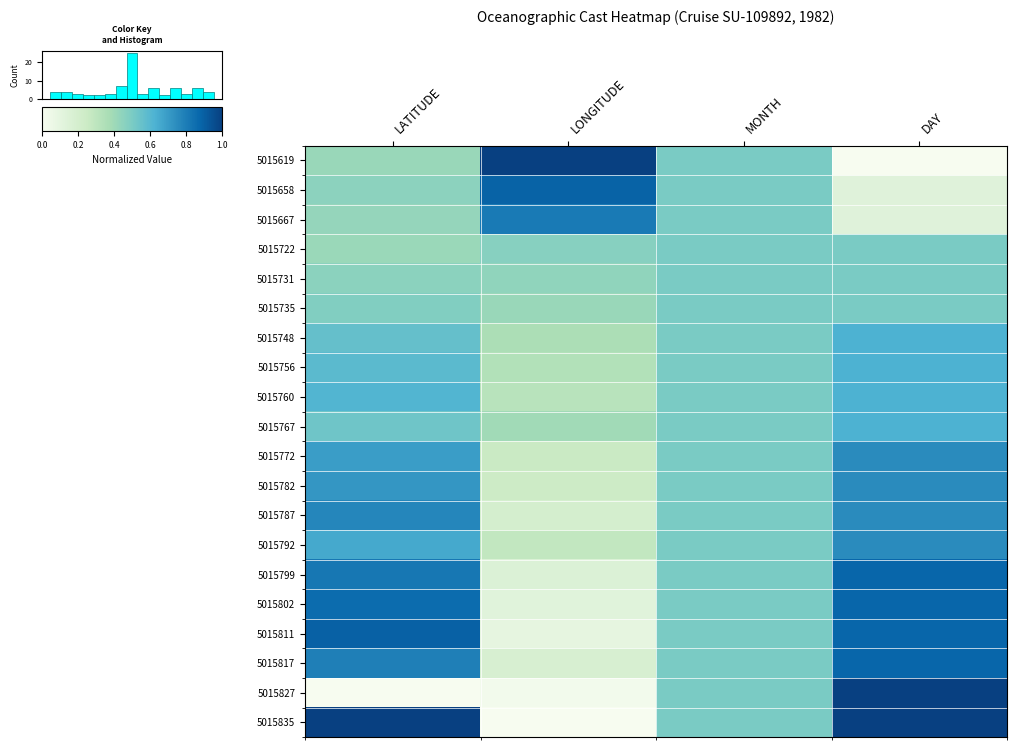

What is the sum of the 5015835 values at LONGITUDE and DAY?

1.0